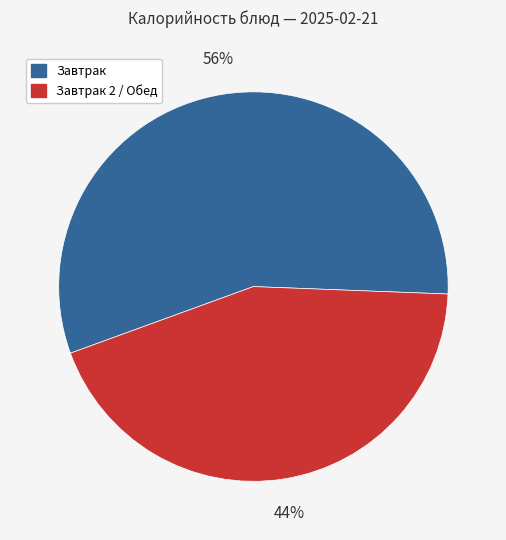

The Завтрак 2 / Обед slice represents 55% of the pie. True or false?

False